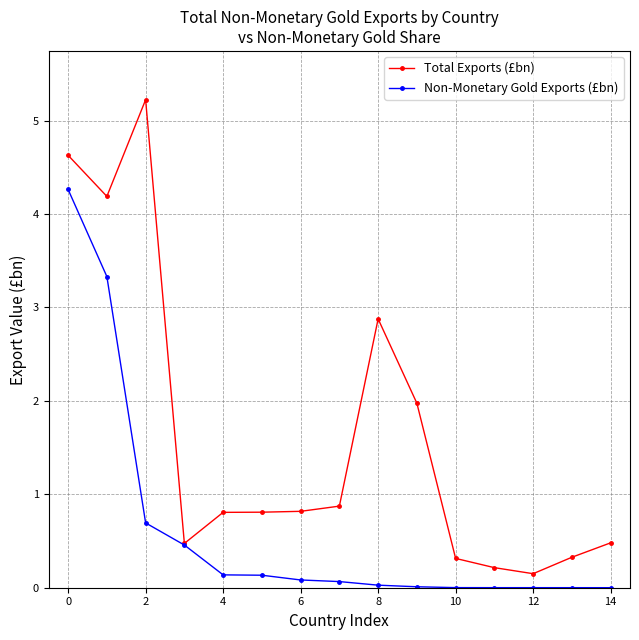

Which series has the largest total across all categories?

Total Exports (£bn)